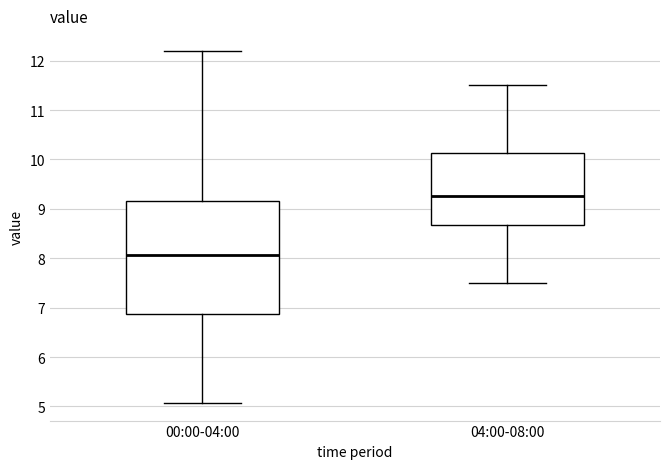

Where does the median line of the box for 04:00-08:00 sit on the y-axis? The values are not printed on the chart, so give them approximately, as read against the axis.

9.3